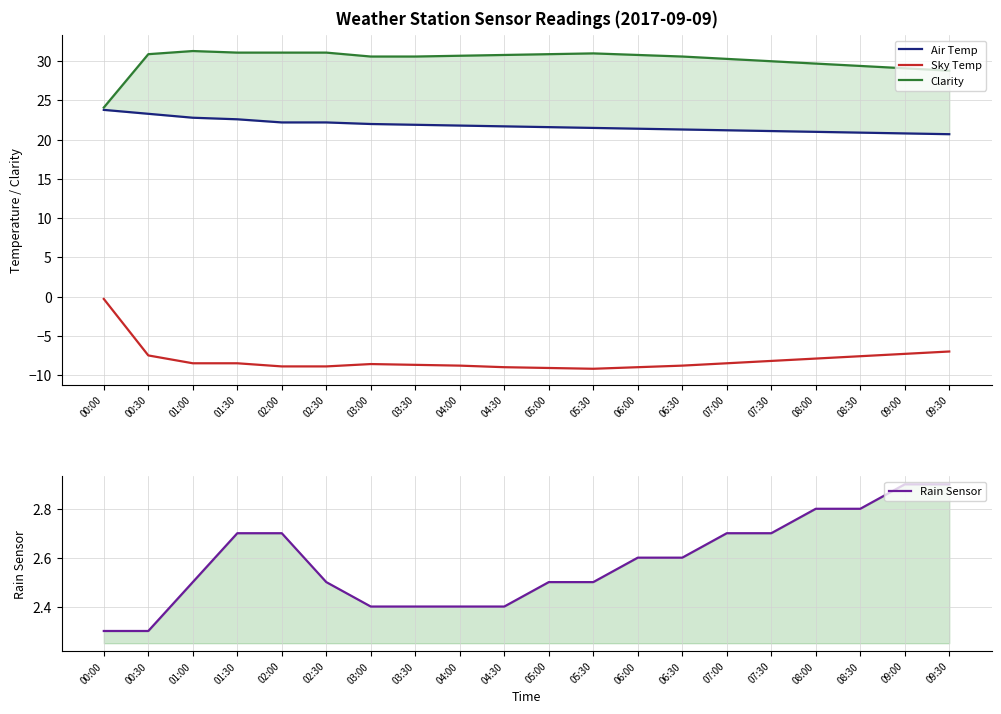

Reading left to right, list all the values displayed in this chart.

Air Temp: 23.8	23.3	22.8	22.6	22.2	22.2	22.0	21.9	21.8	21.7	21.6	21.5	21.4	21.3	21.2	21.1	21.0	20.9	20.8	20.7
Sky Temp: -0.3	-7.5	-8.5	-8.5	-8.9	-8.9	-8.6	-8.7	-8.8	-9.0	-9.1	-9.2	-9.0	-8.8	-8.5	-8.2	-7.9	-7.6	-7.3	-7.0
Clarity: 24.1	30.9	31.3	31.1	31.1	31.1	30.6	30.6	30.7	30.8	30.9	31.0	30.8	30.6	30.3	30.0	29.7	29.4	29.1	28.8
Rain Sensor: 2.3	2.3	2.5	2.7	2.7	2.5	2.4	2.4	2.4	2.4	2.5	2.5	2.6	2.6	2.7	2.7	2.8	2.8	2.9	2.9